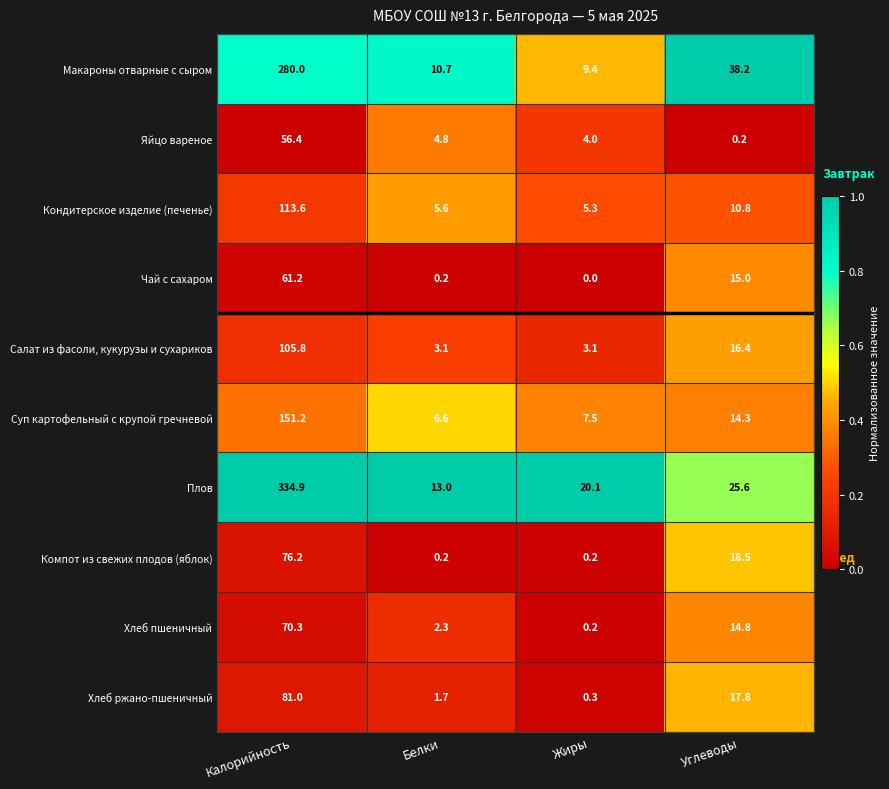

At which category does the chart reach its peak across all series?

Калорийность